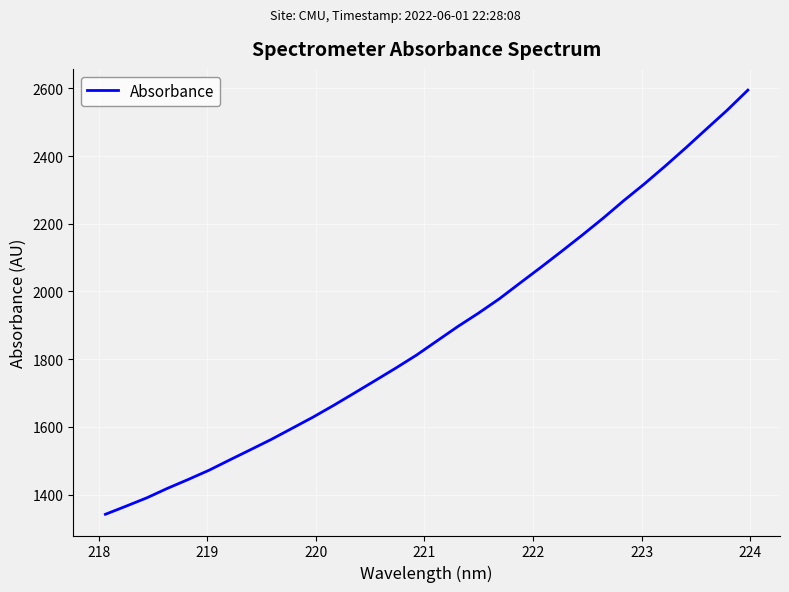

What is the difference between the maximum and minimum values?

1253.4